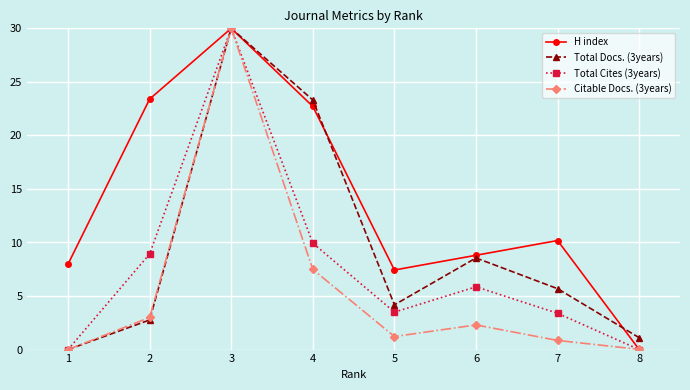

How many lines are shown in the chart?

4